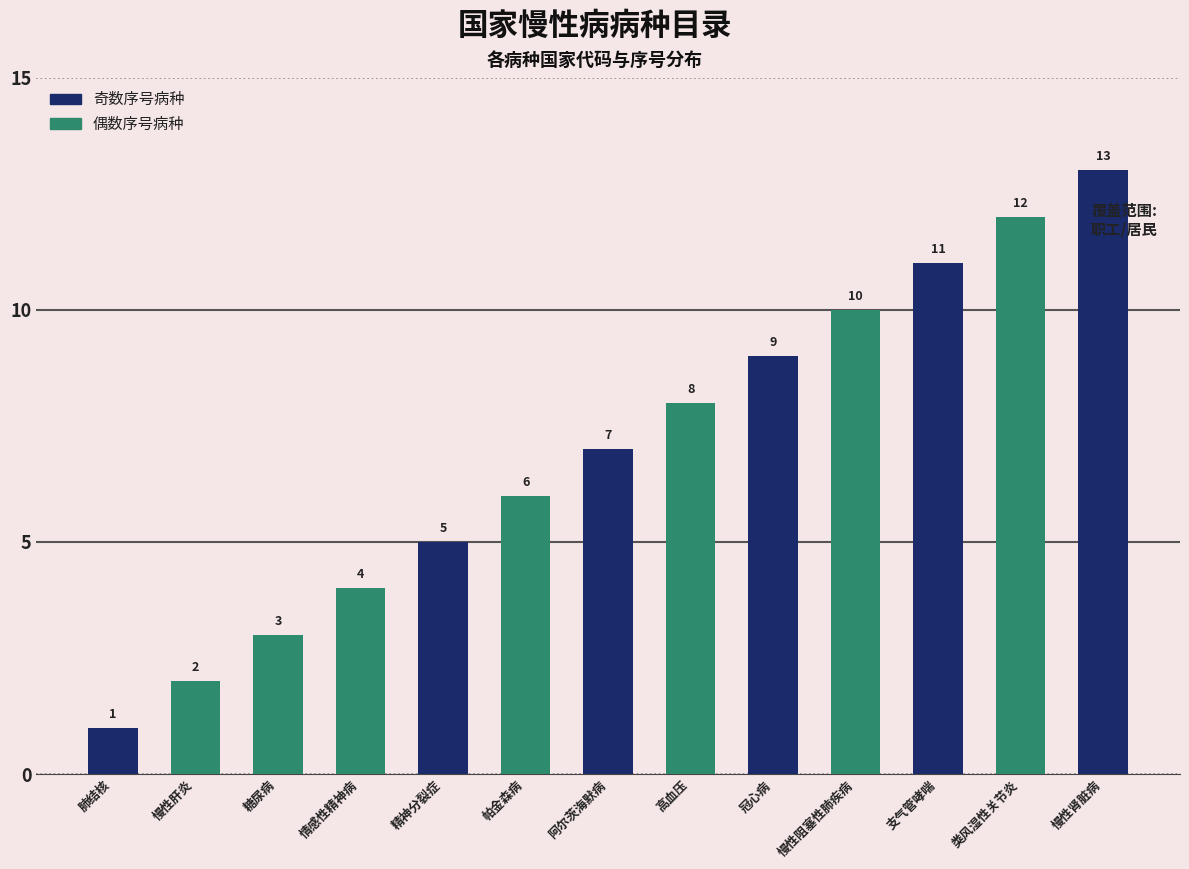

Reading left to right, what are all the values shown in this chart?

1	2	3	4	5	6	7	8	9	10	11	12	13